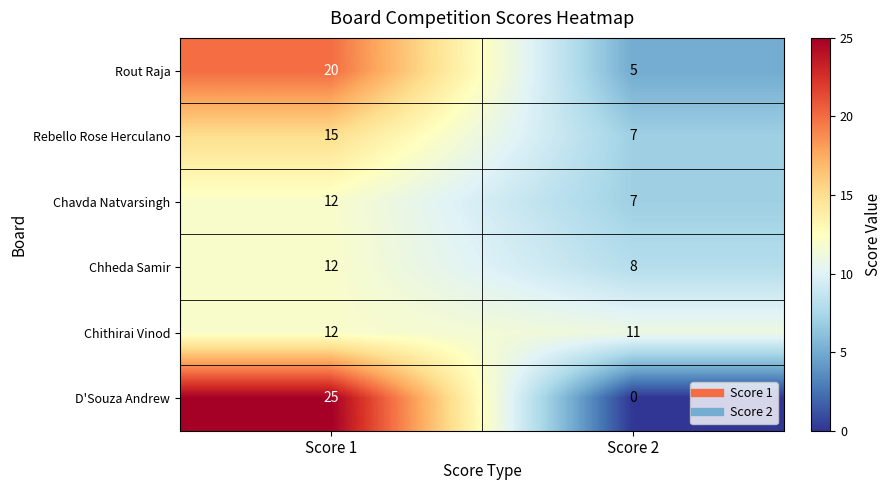

The value of D'Souza Andrew at Score 2 is 10. True or false?

False